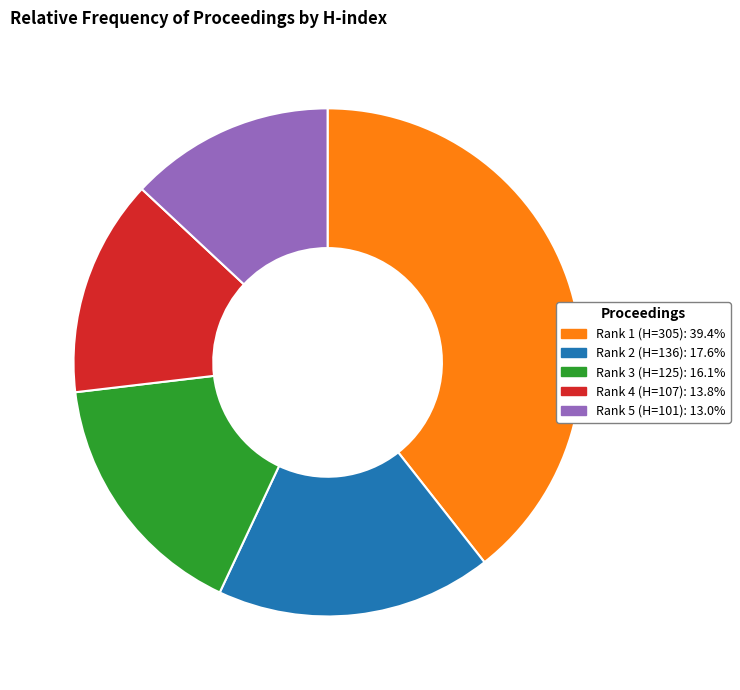

Does Rank 3 (H=125) account for over 50% of the chart?

No